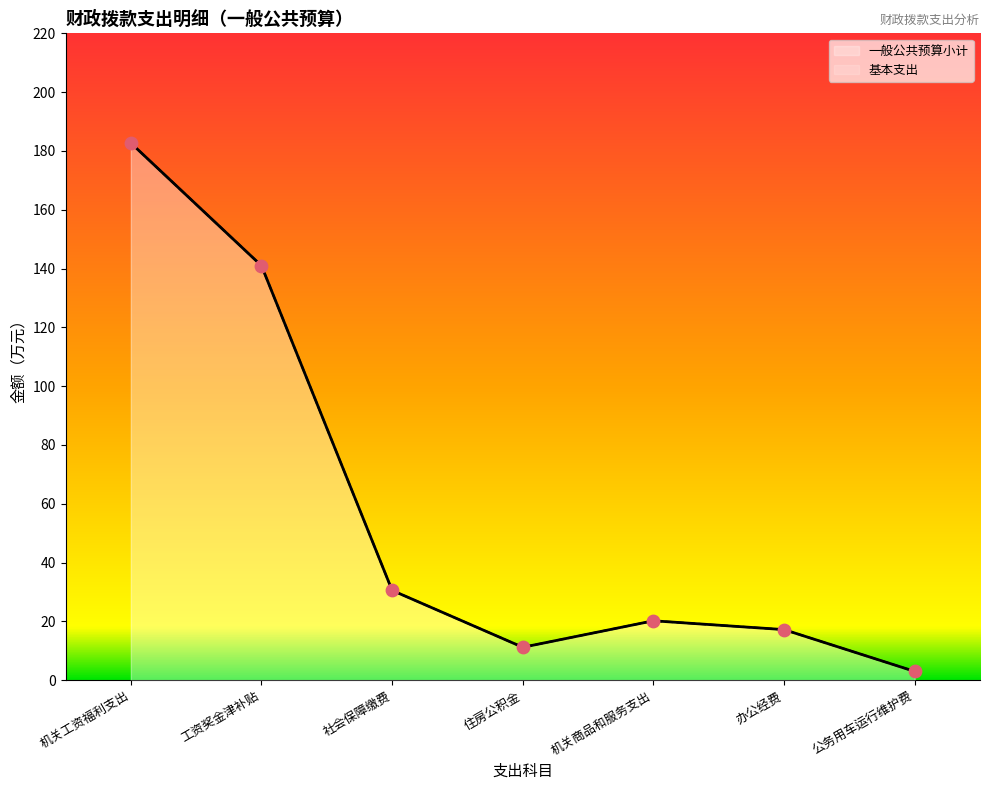

Is the value of 一般公共预算小计 at 机关商品和服务支出 greater than the value of 基本支出 at 工资奖金津补贴?

No